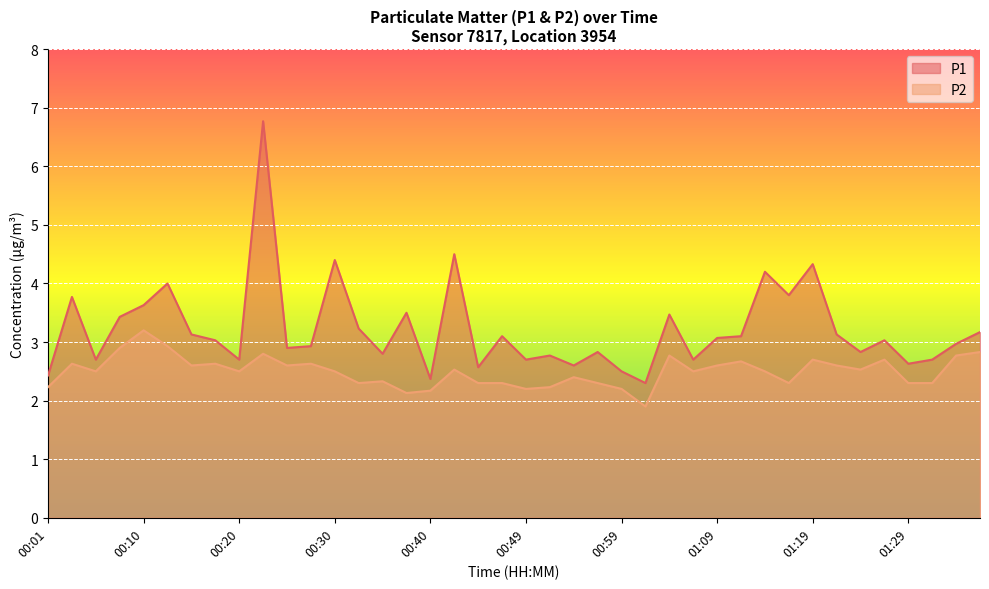

True or false: P1 has more than 1 points higher than both neighbors.

True